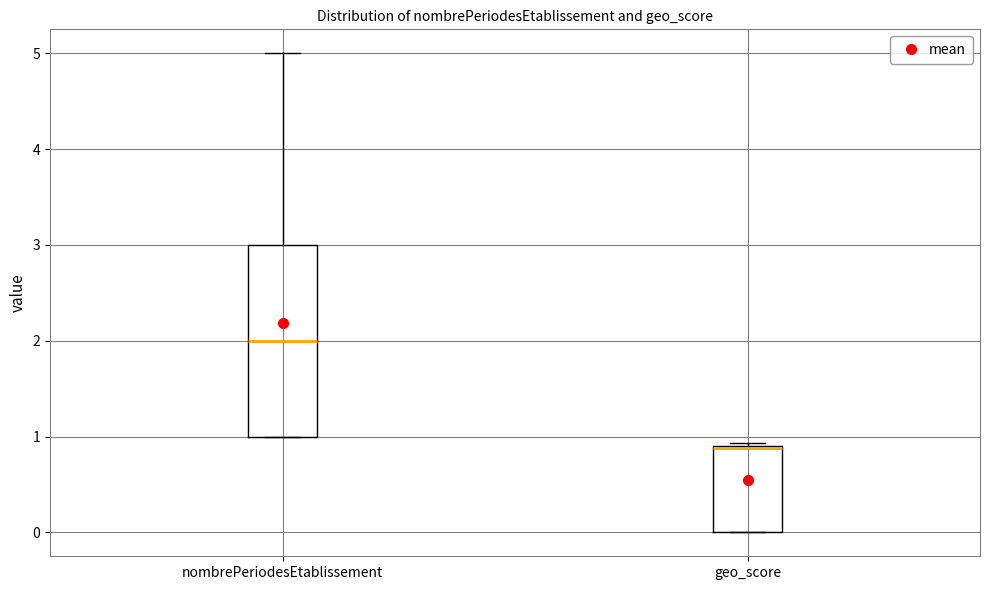

Reading left to right, read every box against the y-axis: the position of its median line, the range the box covers, and the ends of its whiskers. The values are not printed on the chart, so give them approximately, as read against the axis.

nombrePeriodesEtablissement: median 2.0, box 1.0 to 3.0, whiskers 1.0 to 5.0
geo_score: median 0.9 (drawn on the box's upper edge), box 0.0 to 0.9, whiskers 0.0 to 0.9 (just above the box's upper edge)